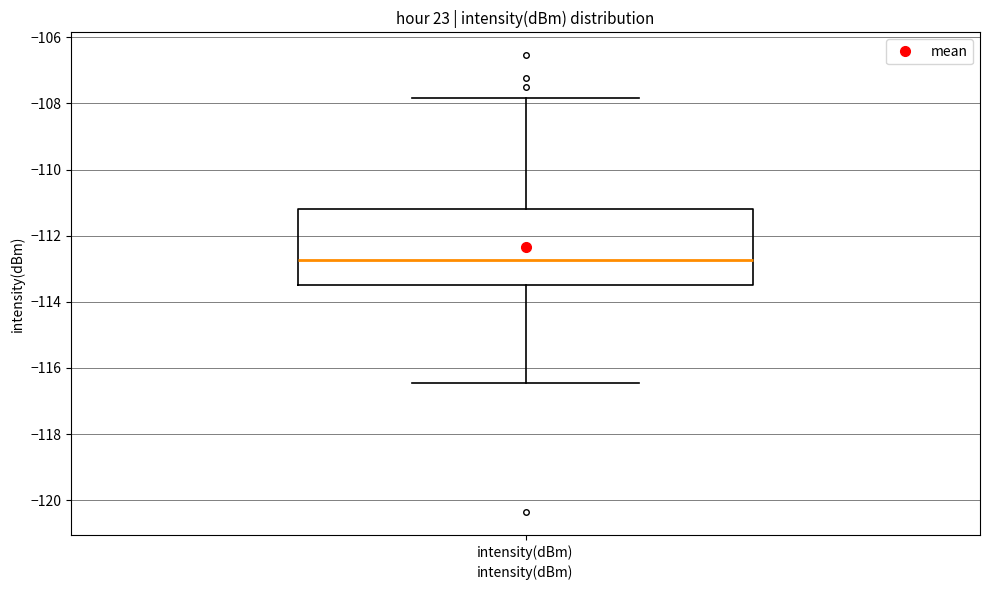

Read this box plot against the y-axis: the position of the median line, the range covered by the box, and the ends of both whiskers. The values are not printed on the chart, so give them approximately, as read against the axis.

median -112.8, box -113.4 to -111.2, whiskers -116.4 to -107.8